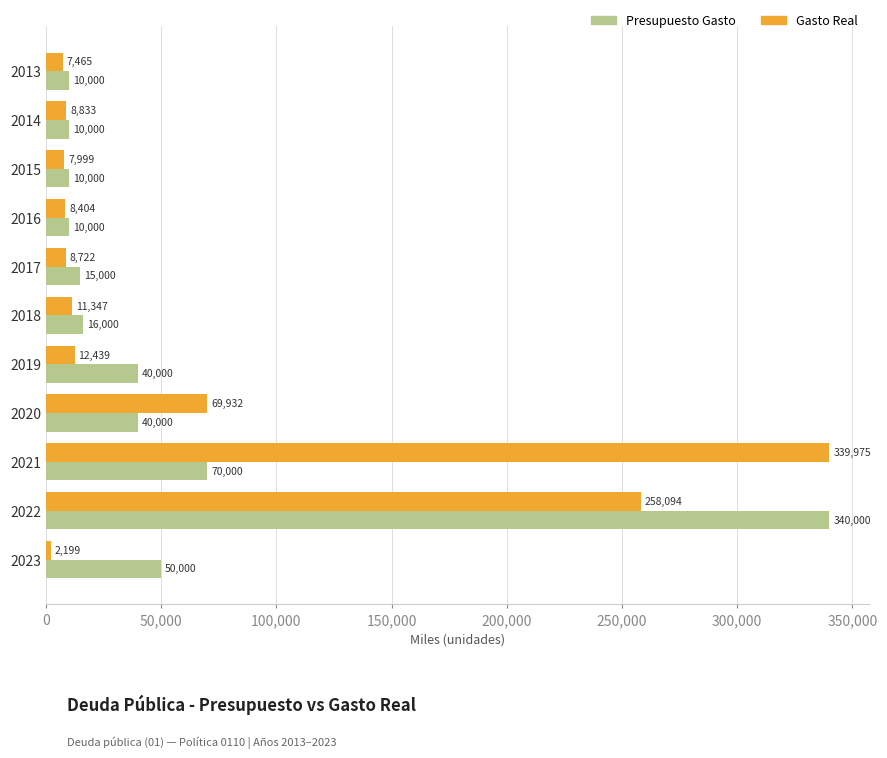

At which label is Presupuesto Gasto closest to 175000?

2021